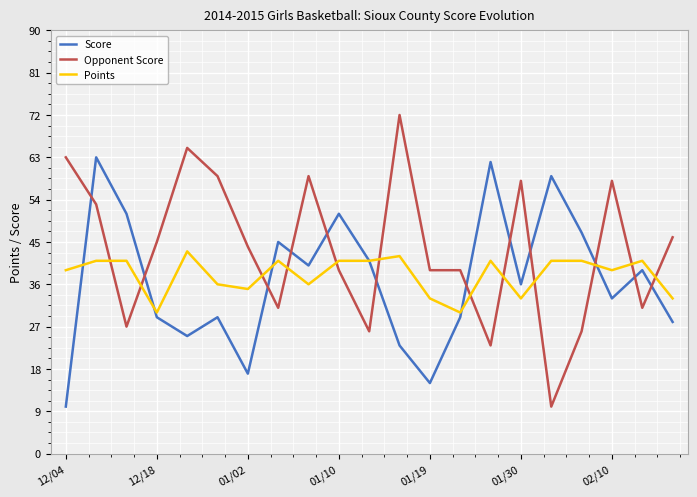

What is the smallest value displayed?

10